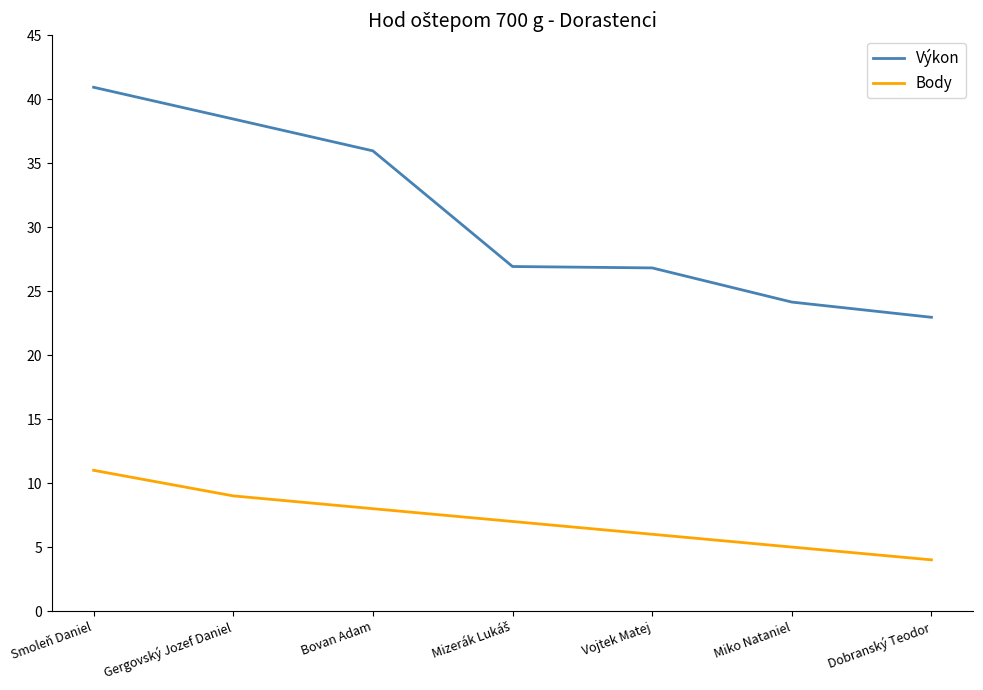

True or false: Body and Výkon cross at least once.

False